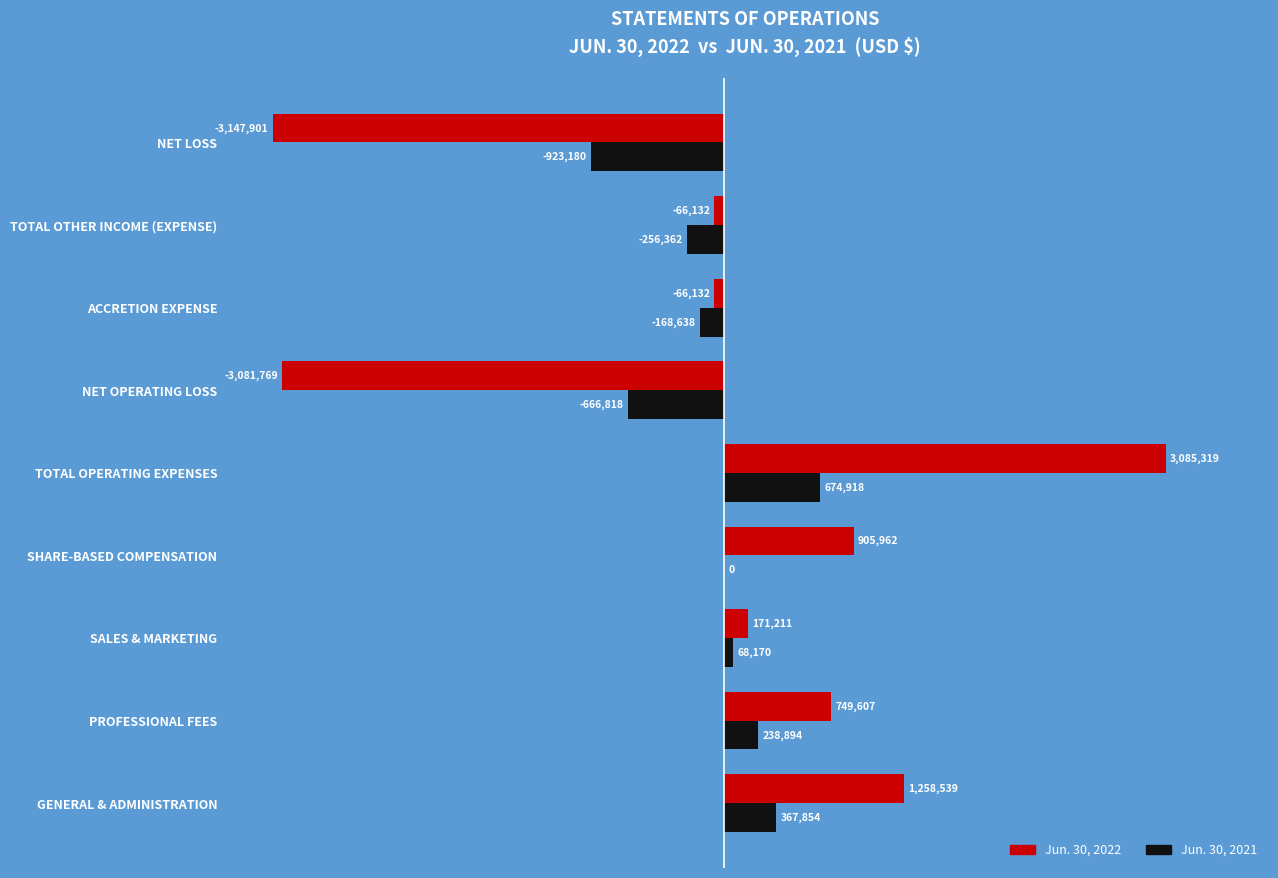

How many data points does each series have?

9